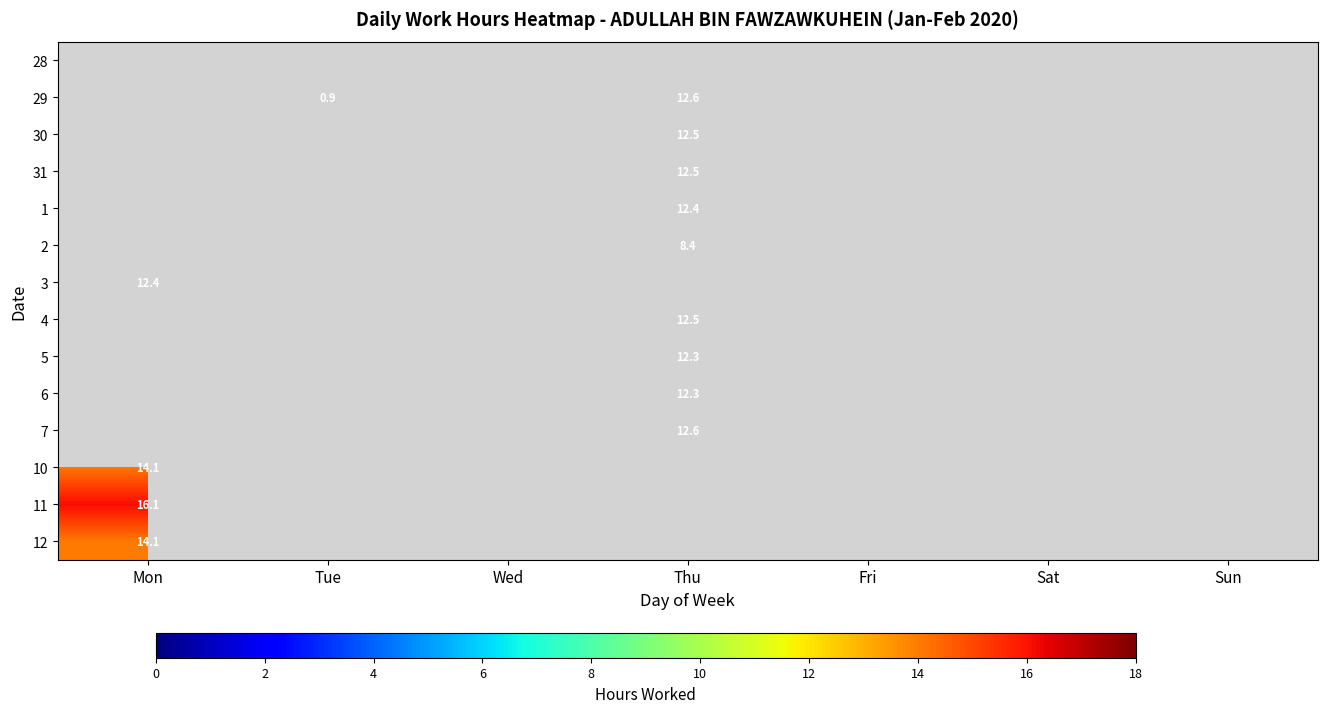

What is the minimum value for 12?

14.1